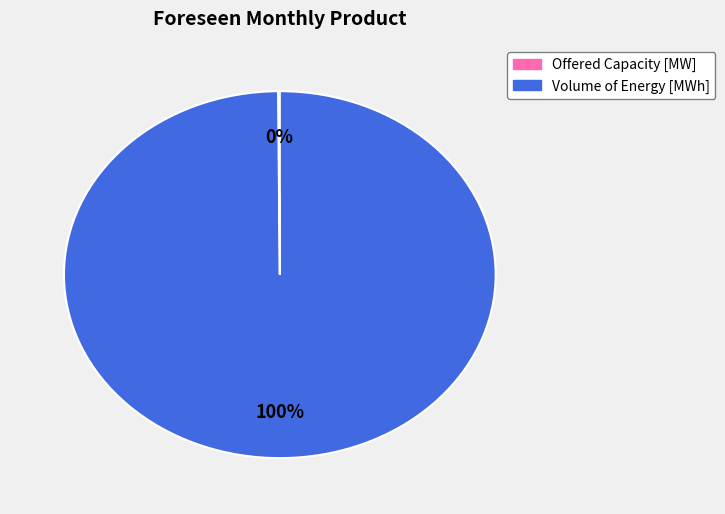

To the nearest percent, what is the difference between the largest and smallest slice percentages?

100%